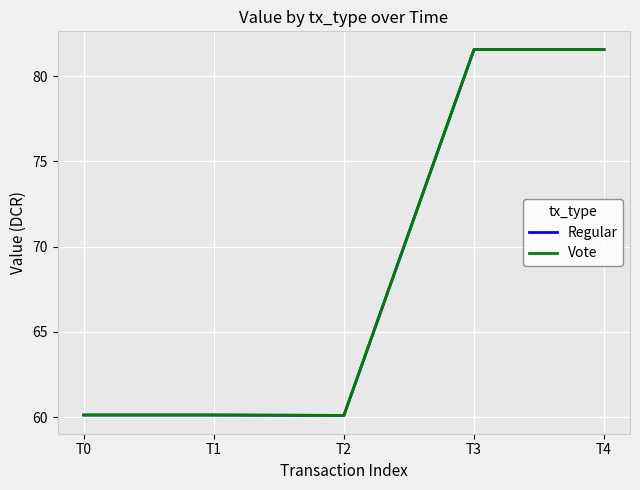

Is it true that Regular equals 60.1 at T1?

True